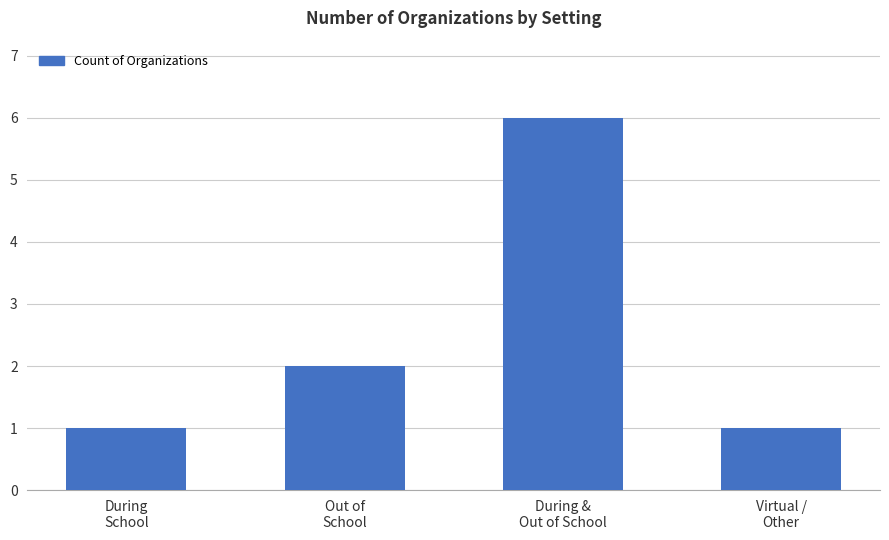

True or false: the data shows 2 at Out of
School.

True